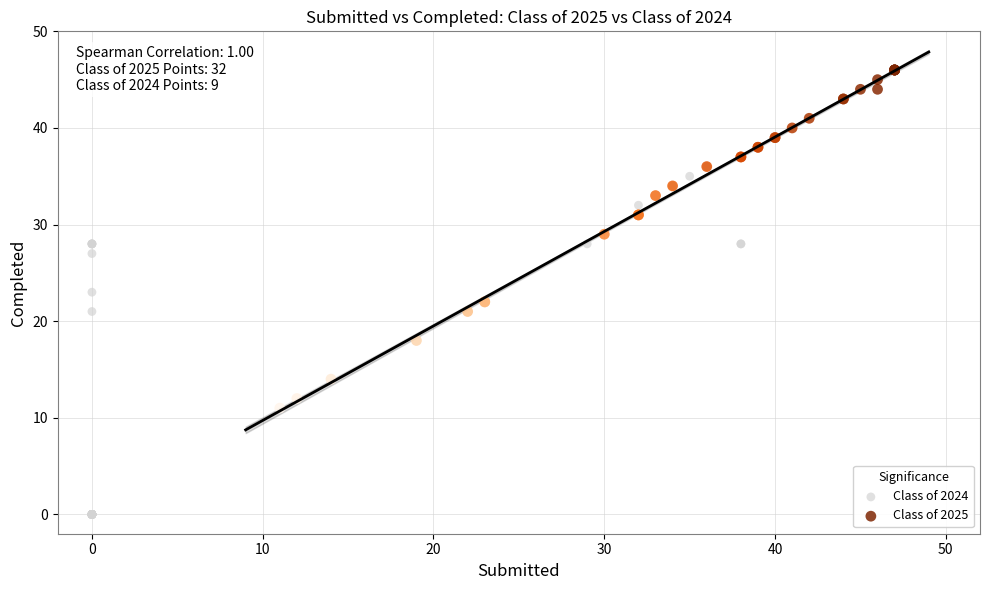

Which series contains the lowest Y value?

Class of 2024